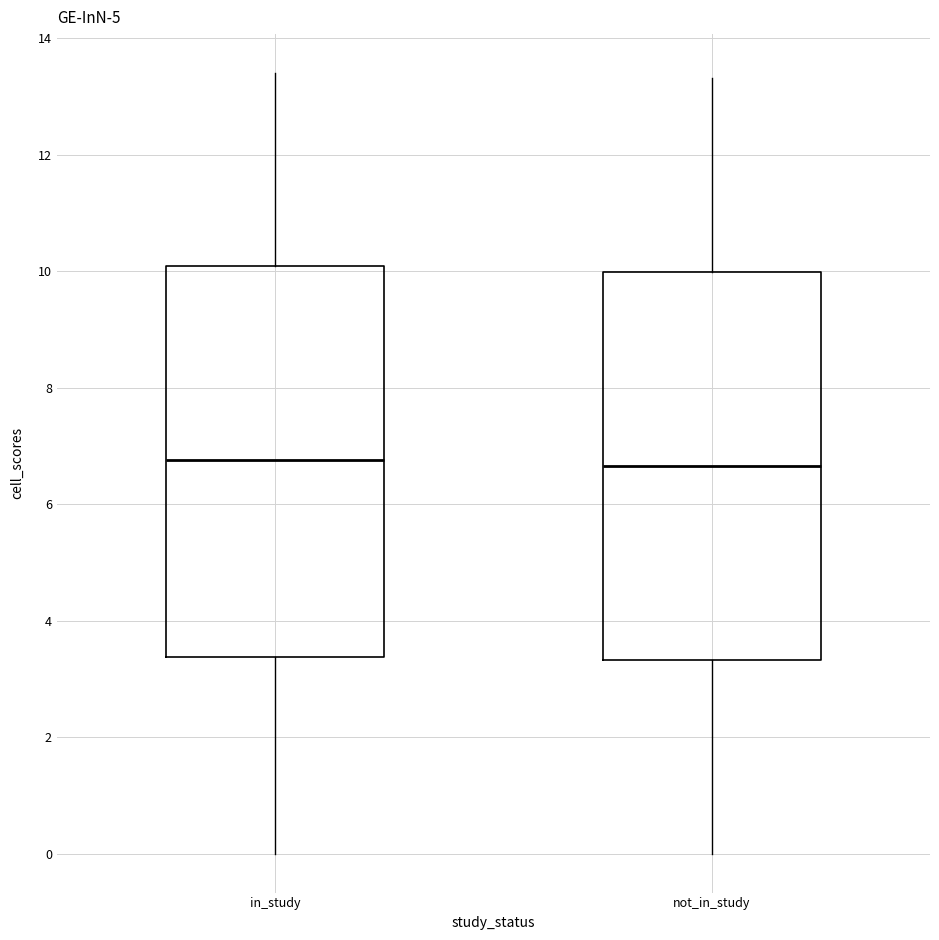

Where is the lower edge of the box for in_study on the y-axis? The values are not printed on the chart, so give them approximately, as read against the axis.

3.4